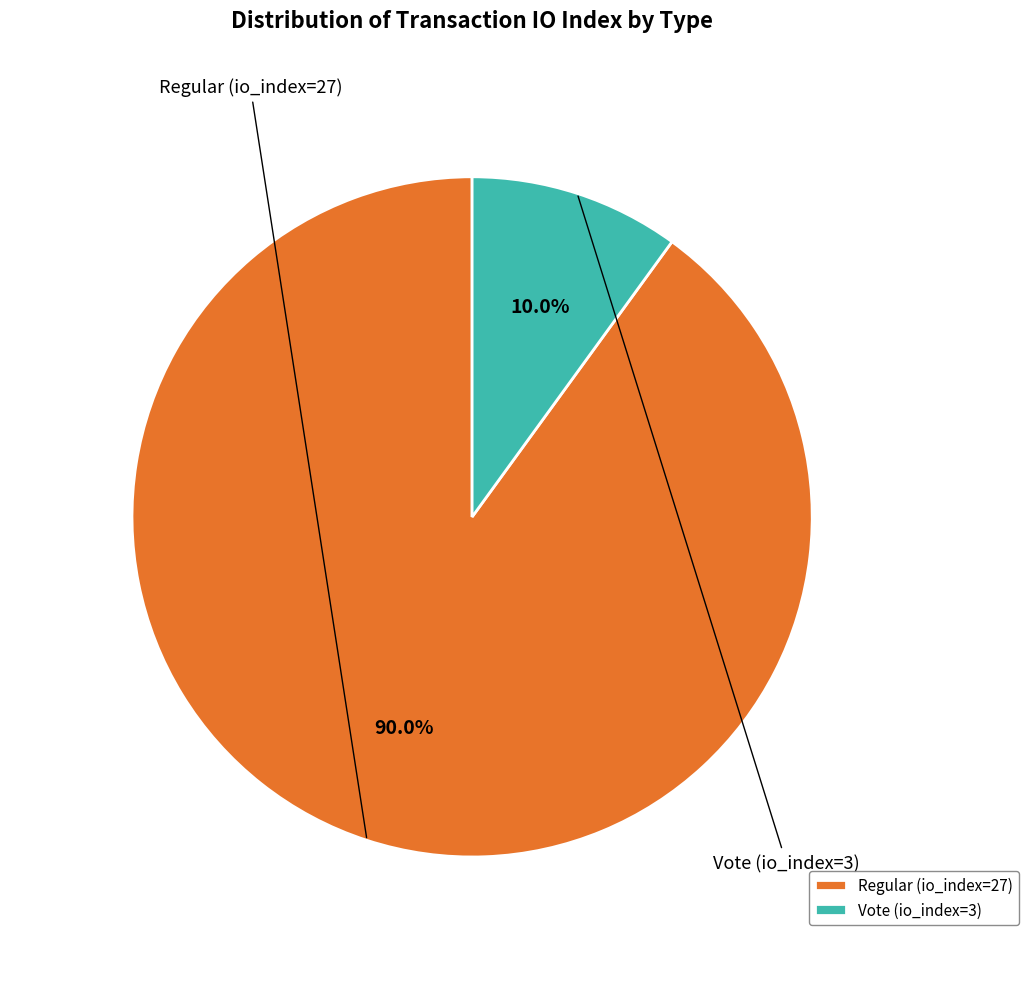

To the nearest percent, what is the difference between the largest and smallest slice percentages?

80%